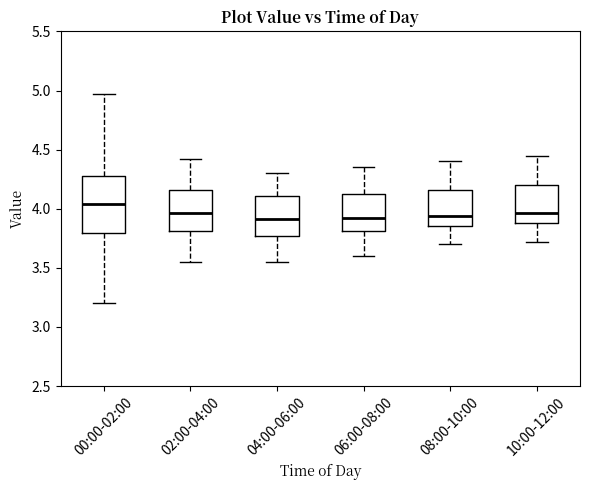

Where does the lower whisker of the box for 04:00-06:00 end on the y-axis? The values are not printed on the chart, so give them approximately, as read against the axis.

3.55